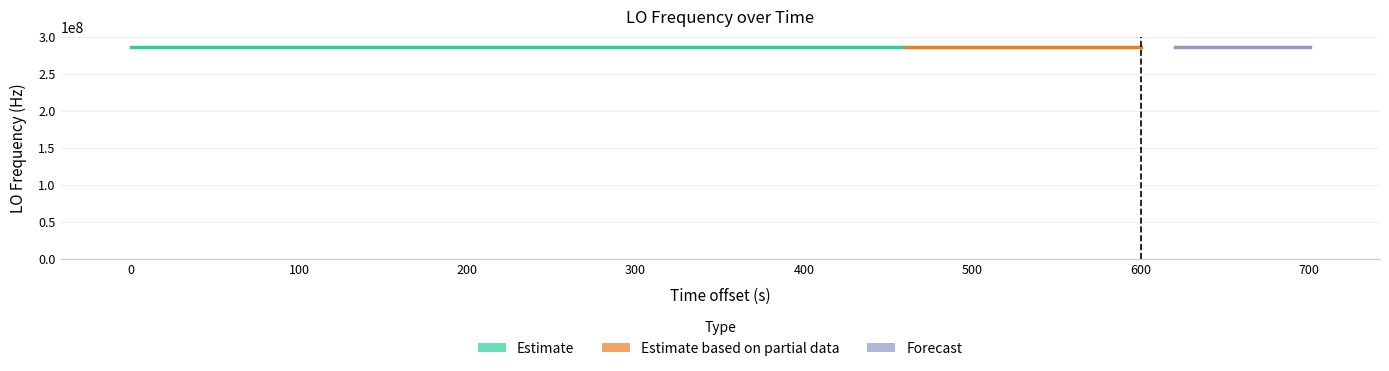

How many categories are shown in the chart?

40